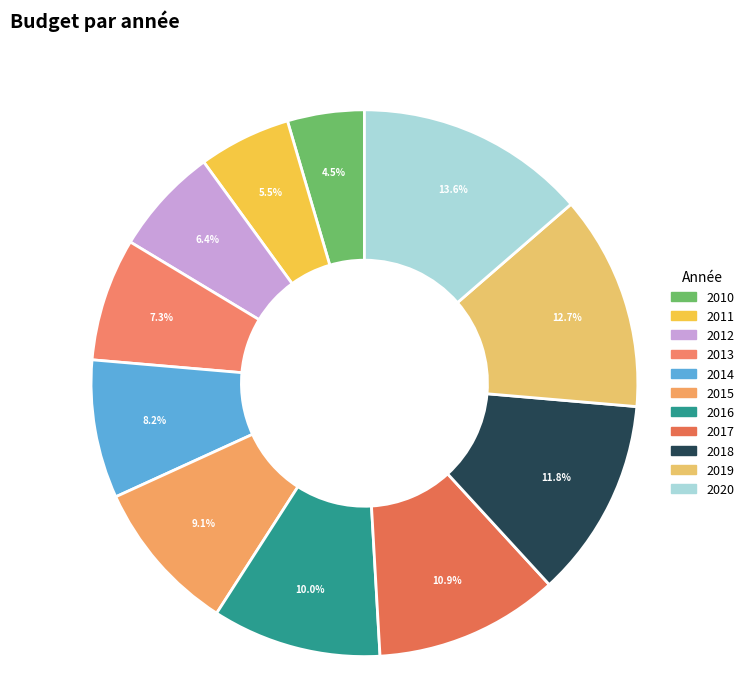

What percentage is the 2019 slice, to the nearest percent?

13%